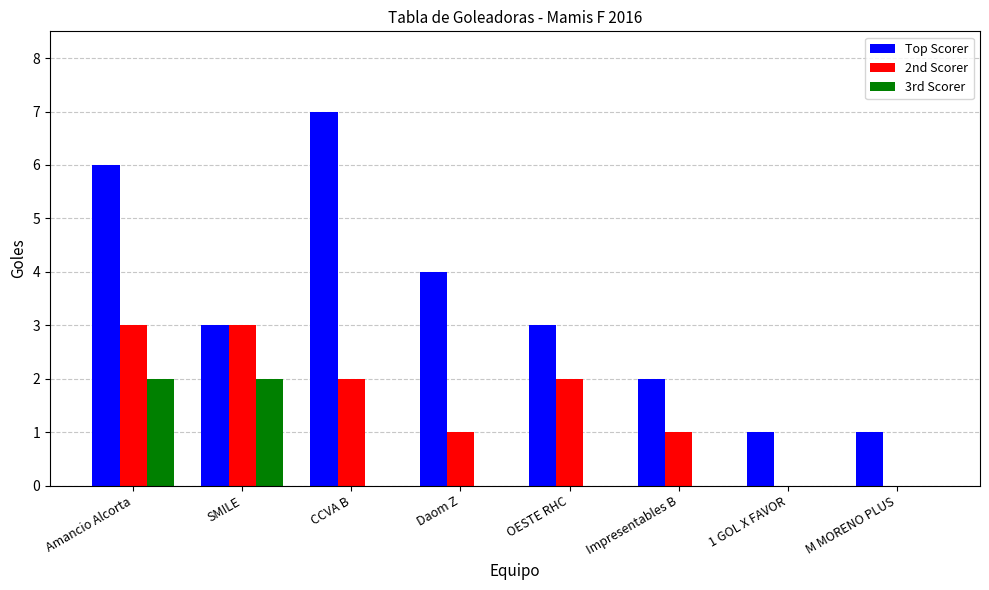

What is the sum of all Top Scorer values?

27